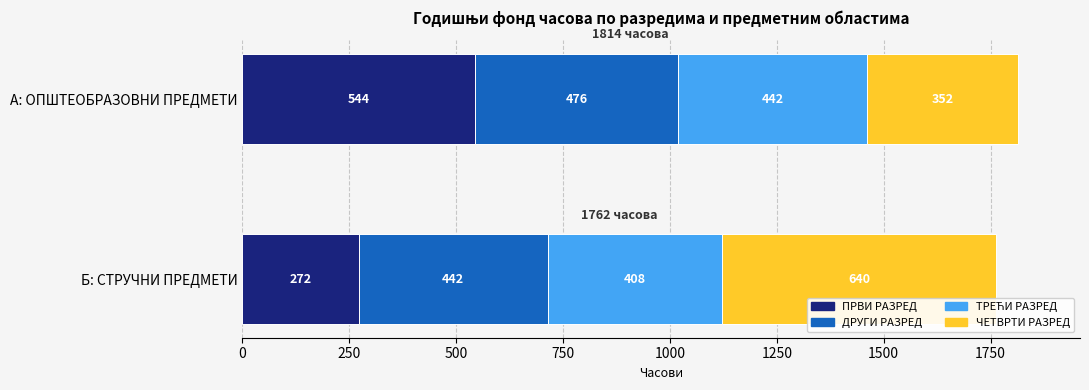

Read the ПРВИ РАЗРЕД value at Б: СТРУЧНИ ПРЕДМЕТИ, to the nearest 50.

250